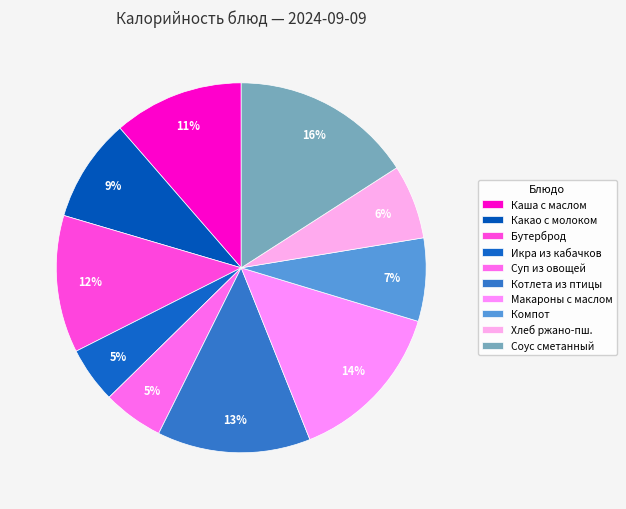

To the nearest percent, what is the difference between the largest and smallest slice percentages?

11%